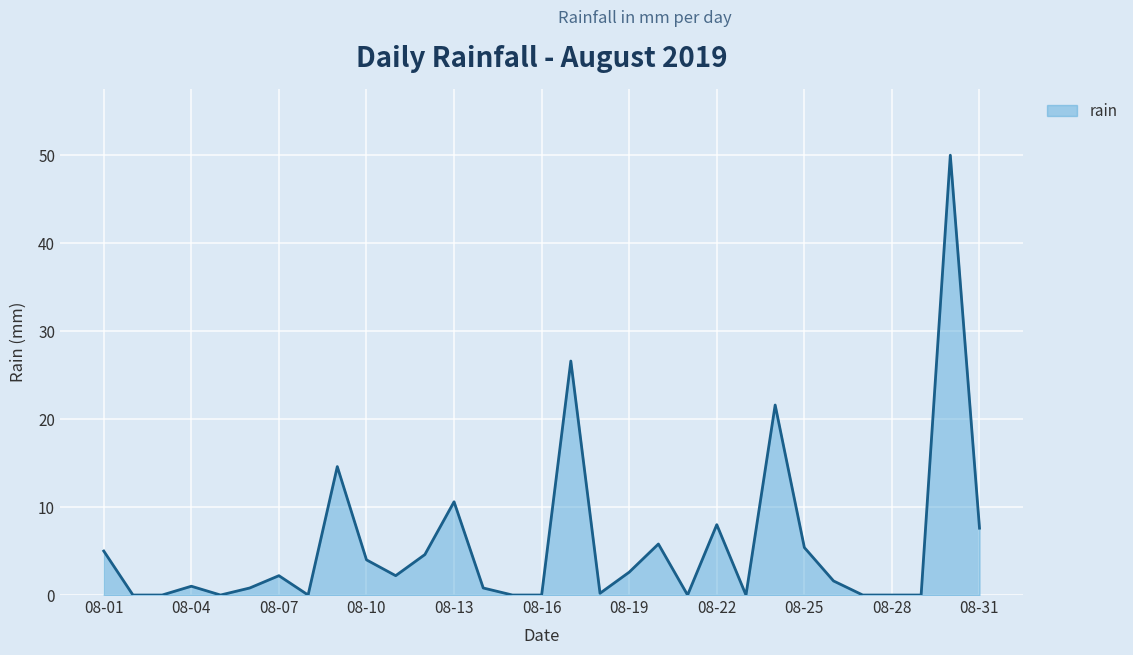

What is the maximum value shown in the chart?

50.0